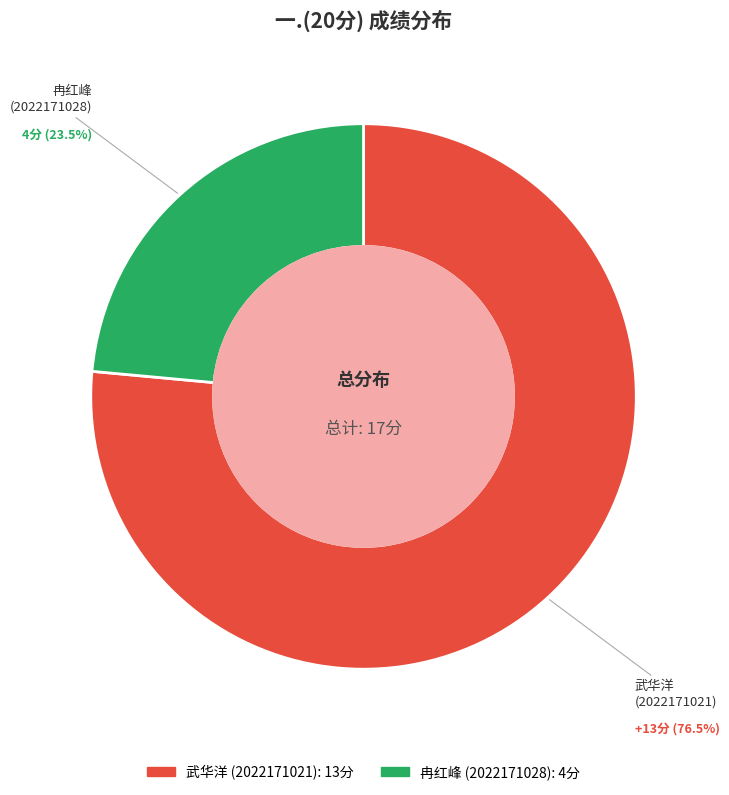

Is there a majority slice in this chart?

Yes